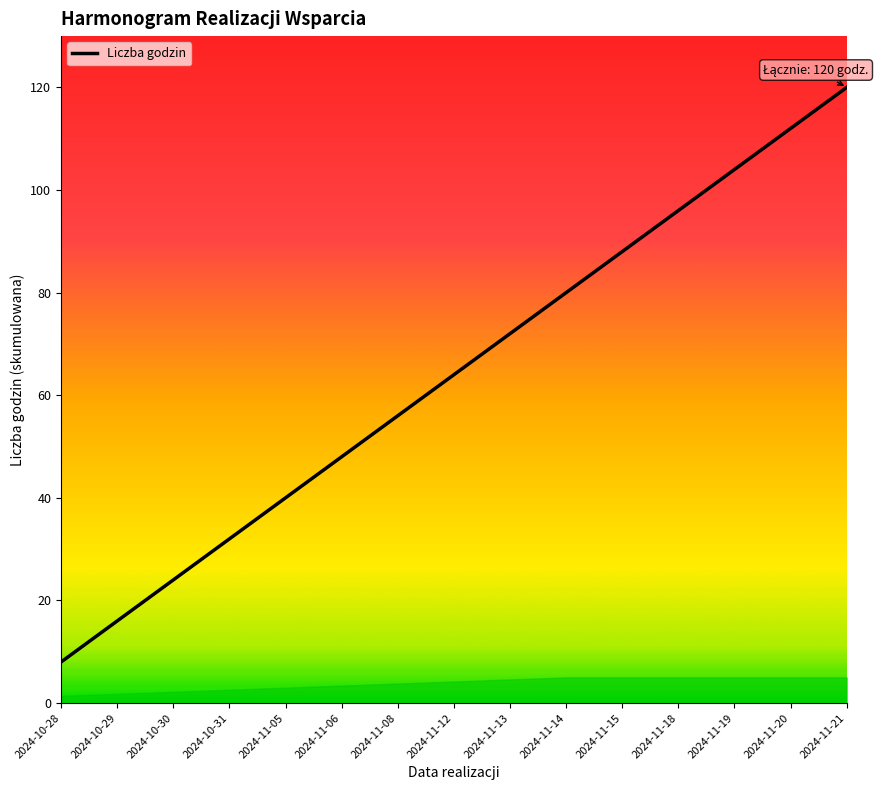

What is the difference between the maximum and minimum values?

112